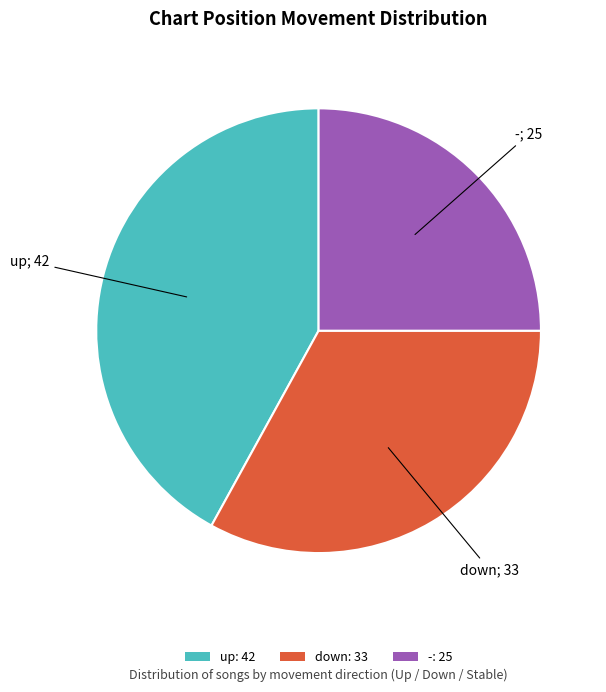

Do - and down together represent more than half of the pie?

Yes